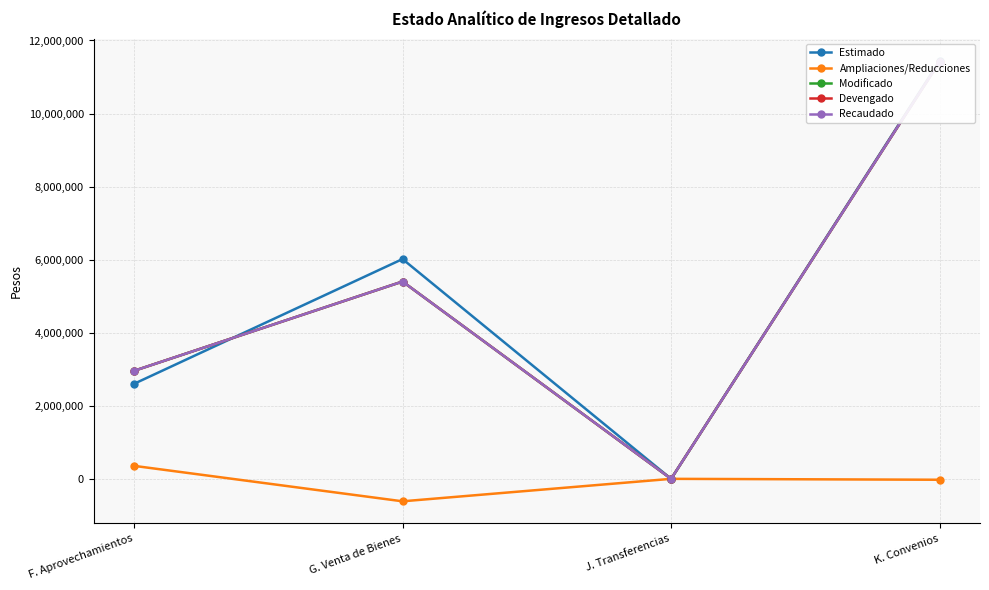

True or false: Recaudado has a value of 0 at J. Transferencias.

True